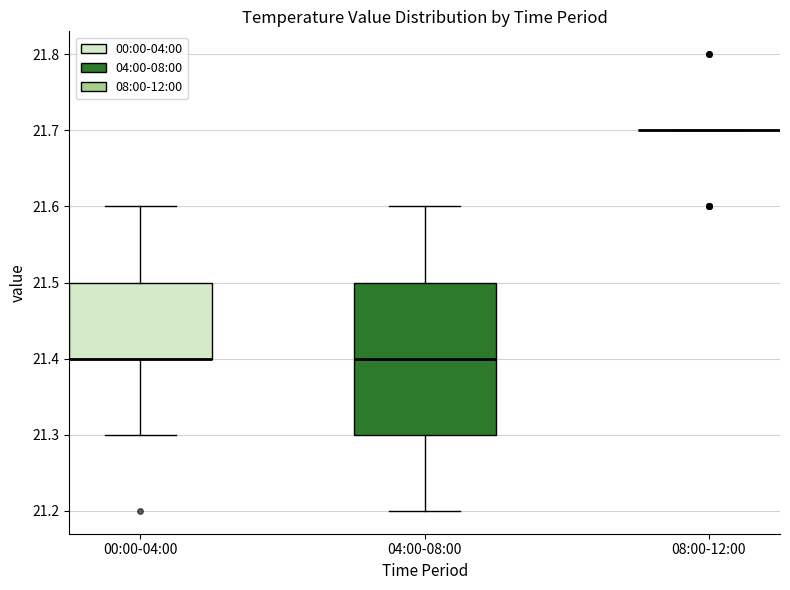

Reading left to right, read every box against the y-axis: the position of its median line, the range the box covers, and the ends of its whiskers. The values are not printed on the chart, so give them approximately, as read against the axis.

00:00-04:00: median 21.4 (drawn on the box's lower edge), box 21.4 to 21.5, whiskers 21.3 to 21.6
04:00-08:00: median 21.4, box 21.3 to 21.5, whiskers 21.2 to 21.6
08:00-12:00: box collapsed to a line at 21.7, whiskers 21.7 to 21.7